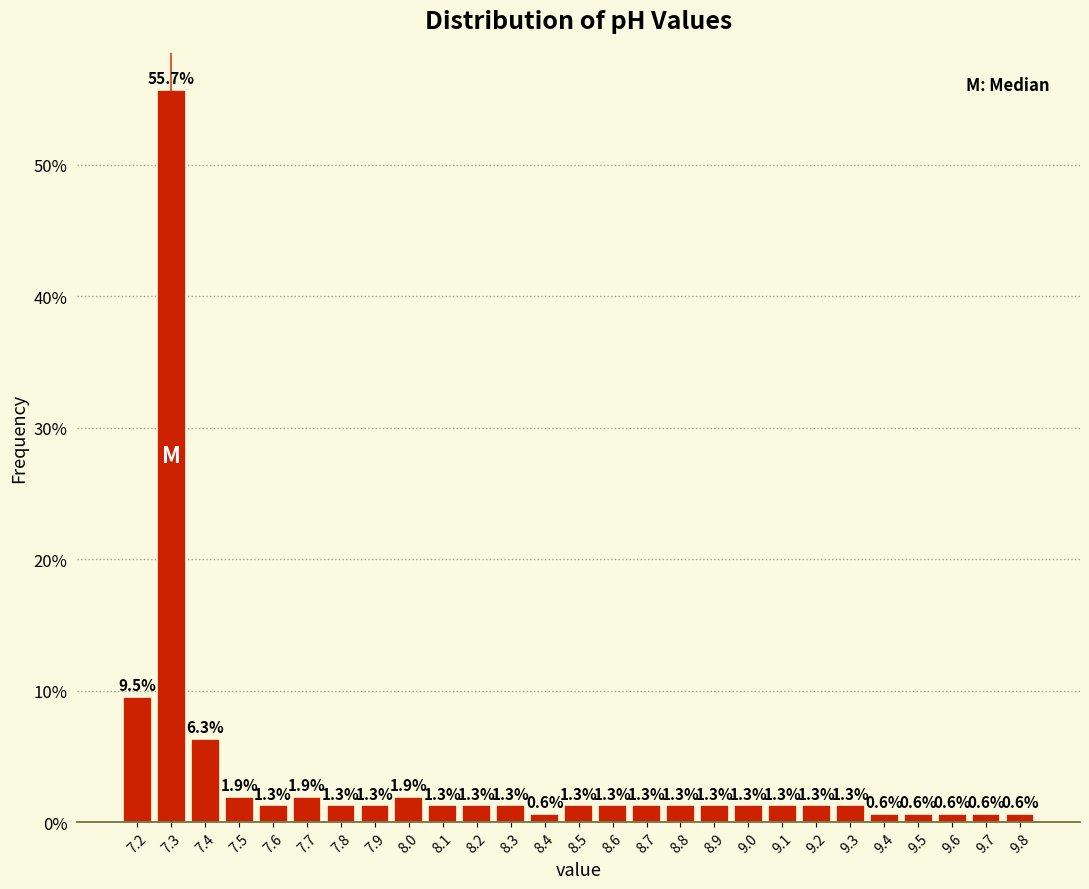

Reading left to right, list every bar in this chart as the range it spans on the x-axis followed by its height.

7.15 to 7.25: 9.5
7.25 to 7.35: 55.7
7.35 to 7.45: 6.3
7.45 to 7.55: 1.9
7.55 to 7.65: 1.3
7.65 to 7.75: 1.9
7.75 to 7.85: 1.3
7.85 to 7.95: 1.3
7.95 to 8.05: 1.9
8.05 to 8.15: 1.3
8.15 to 8.25: 1.3
8.25 to 8.35: 1.3
8.35 to 8.45: 0.6
8.45 to 8.55: 1.3
8.55 to 8.65: 1.3
8.65 to 8.75: 1.3
8.75 to 8.85: 1.3
8.85 to 8.95: 1.3
8.95 to 9.05: 1.3
9.05 to 9.15: 1.3
9.15 to 9.25: 1.3
9.25 to 9.35: 1.3
9.35 to 9.45: 0.6
9.45 to 9.55: 0.6
9.55 to 9.65: 0.6
9.65 to 9.75: 0.6
9.75 to 9.85: 0.6